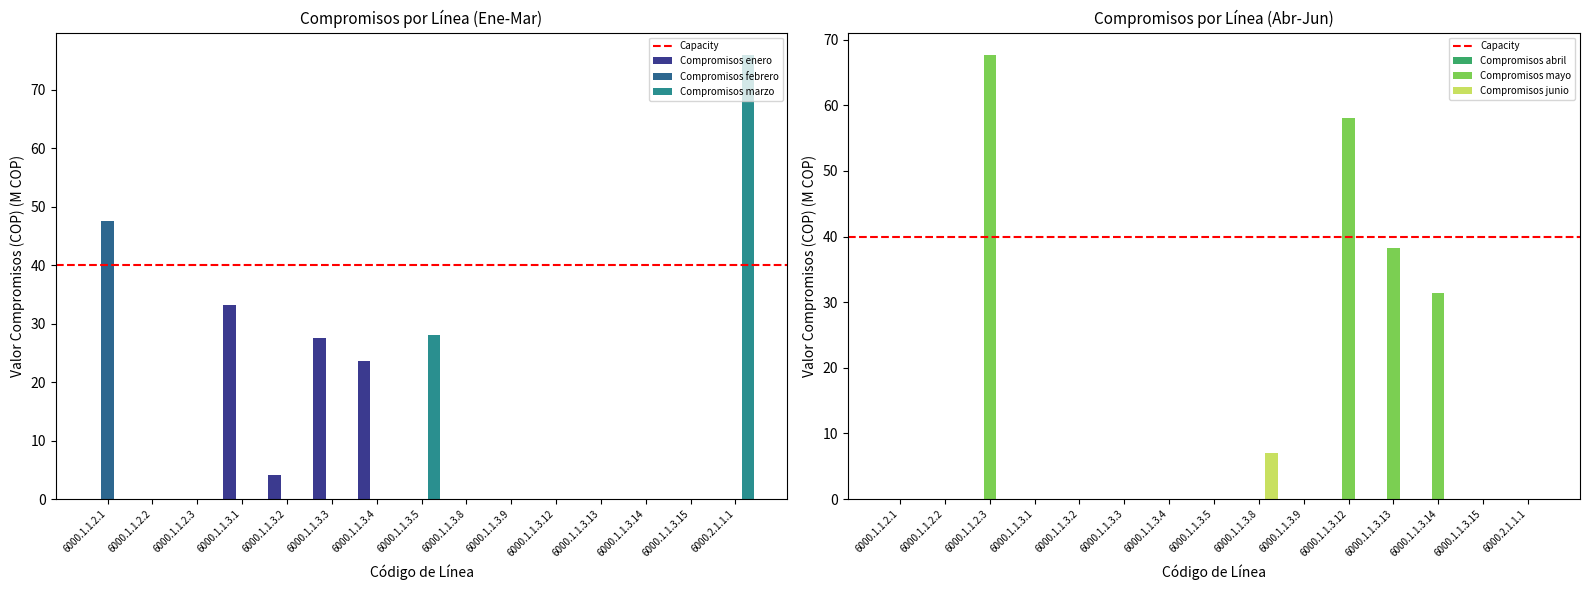

At which category is the sum across all series the highest?

6000.2.1.1.1